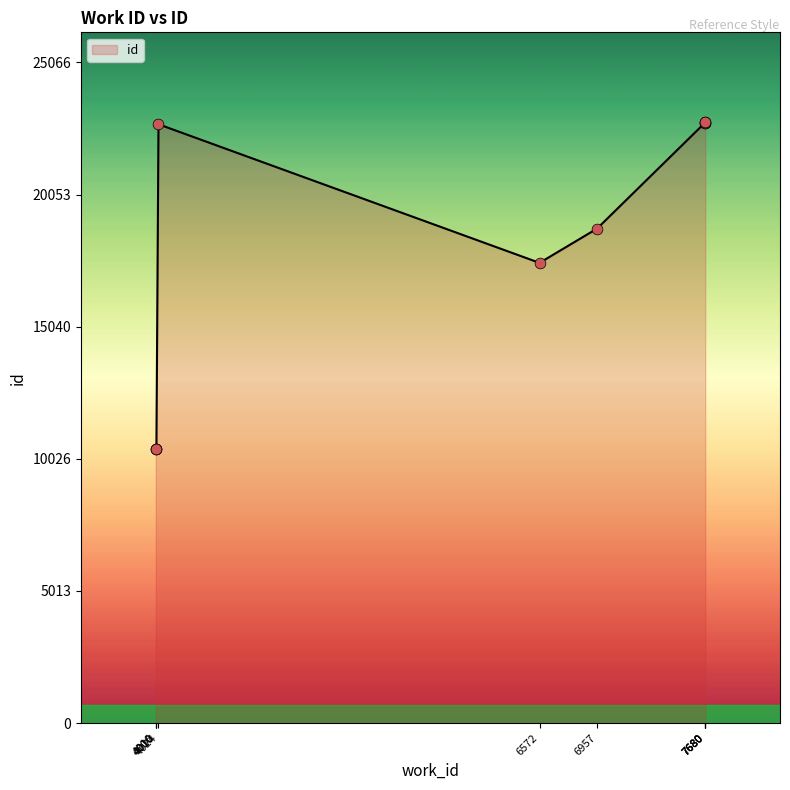

Between 4006 and 4024, which is larger?

4024